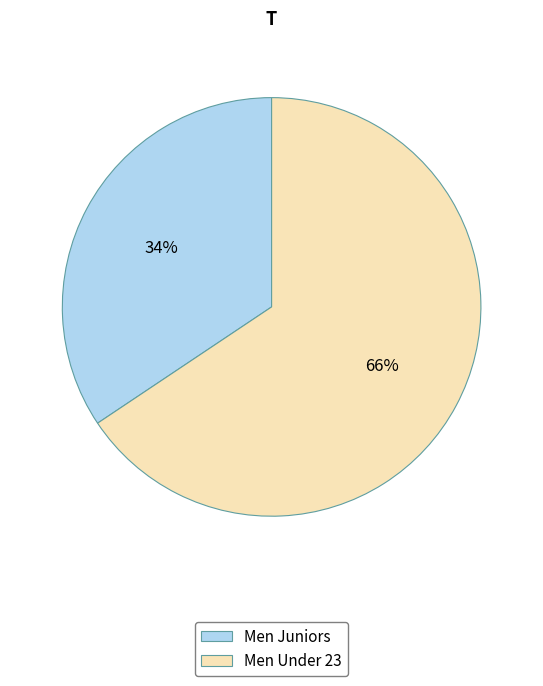

Count the number of slices in the pie.

2